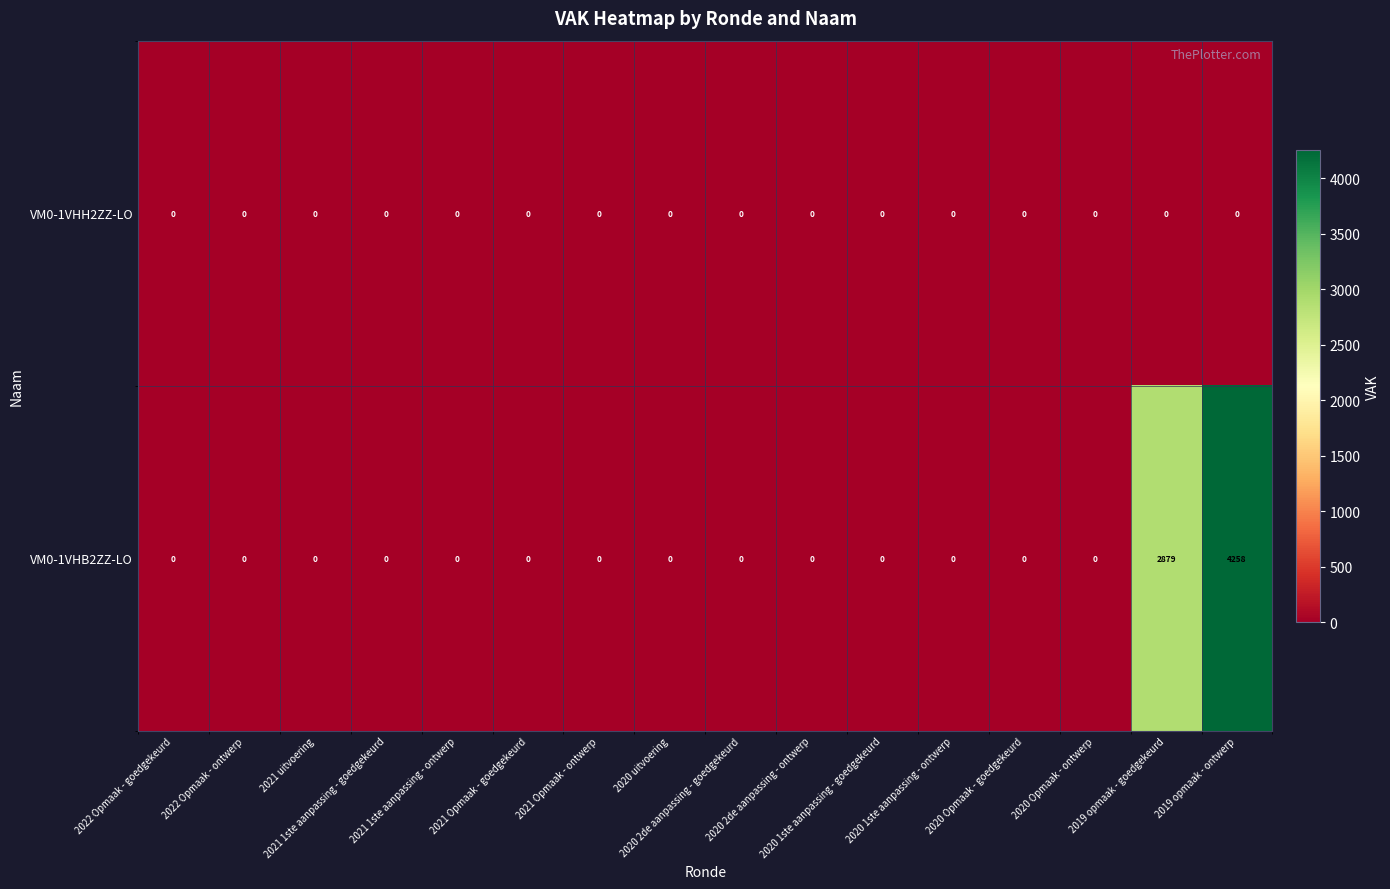

Which series has the largest range (max minus min)?

VM0-1VHB2ZZ-LO